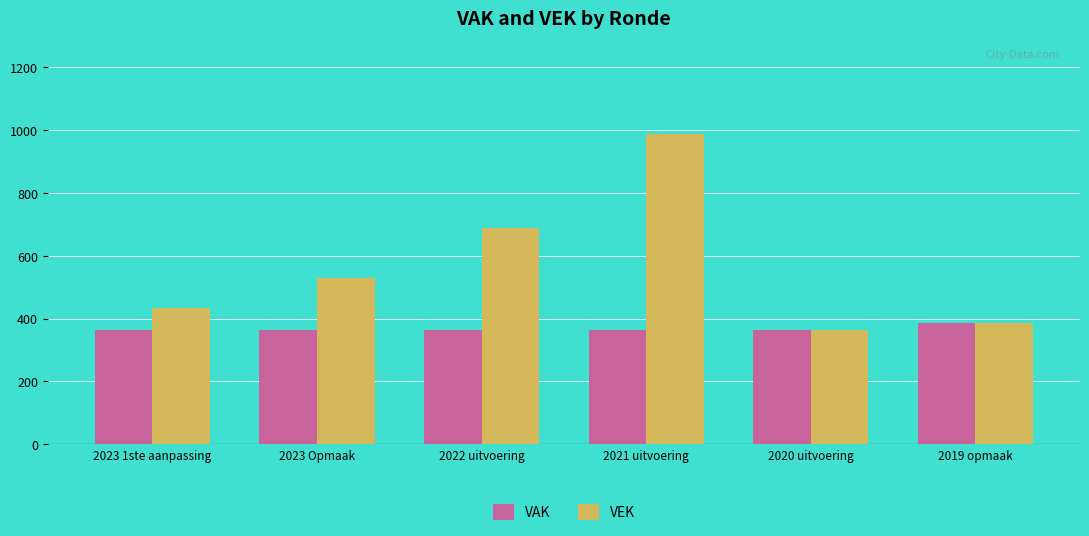

What is the sum of all VAK values?

2207